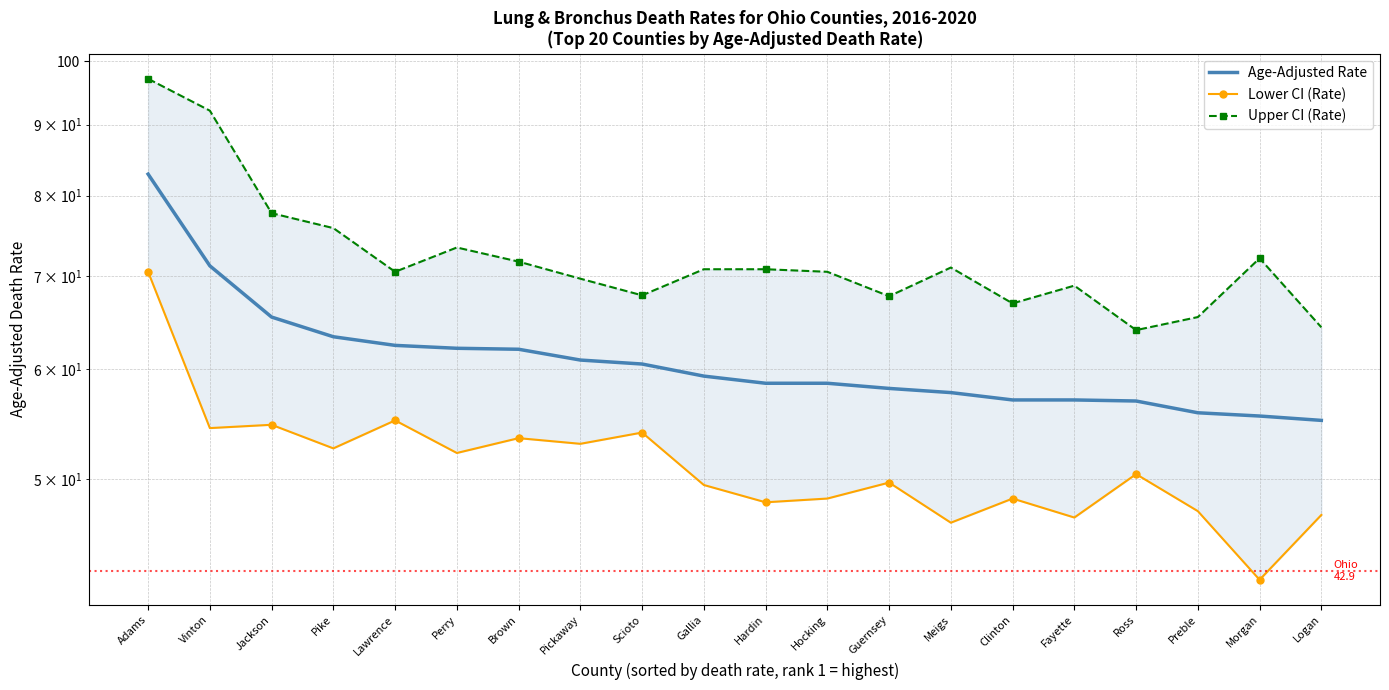

What is the smallest value displayed?

42.3